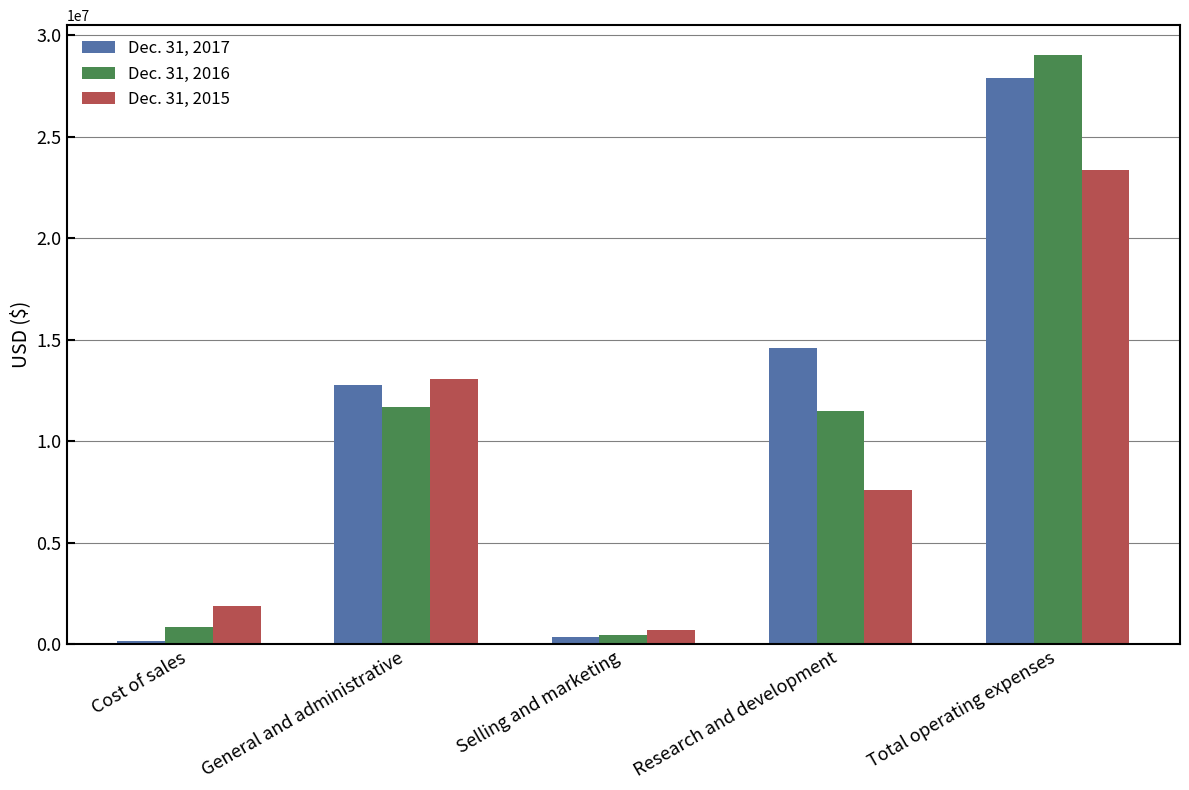

What is the greatest value displayed?

29043264